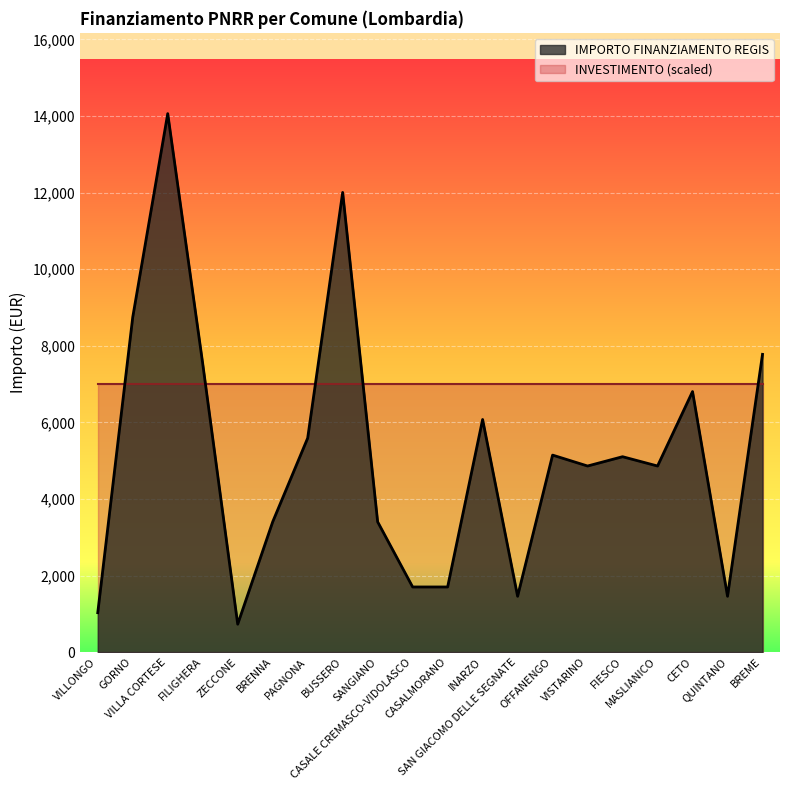

The chart shows a value of 12851 at FILIGHERA. True or false?

False